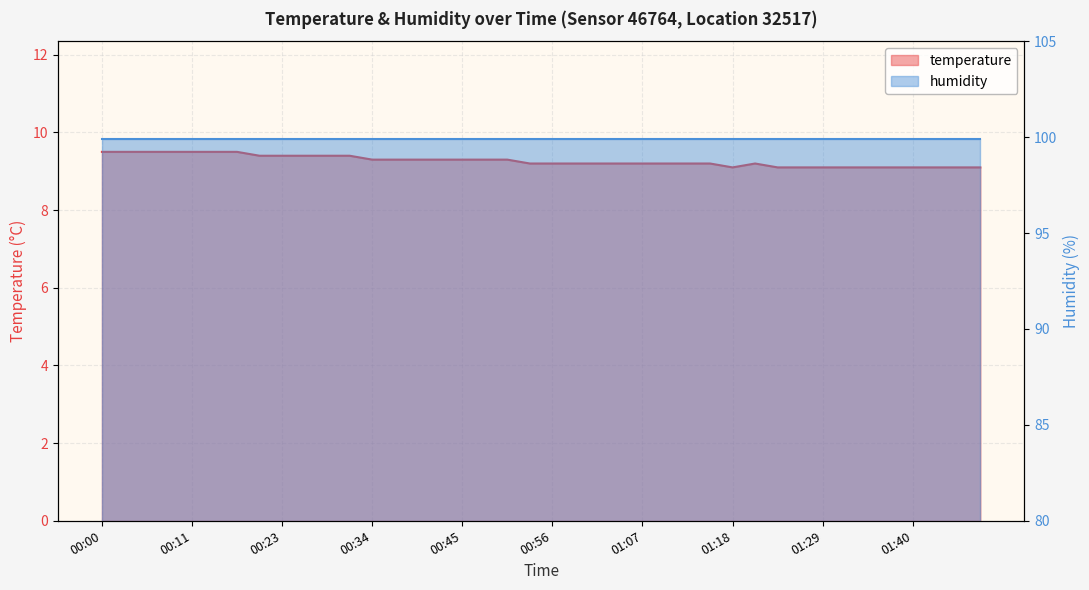

Where is the data nearest to the value 9?

01:18